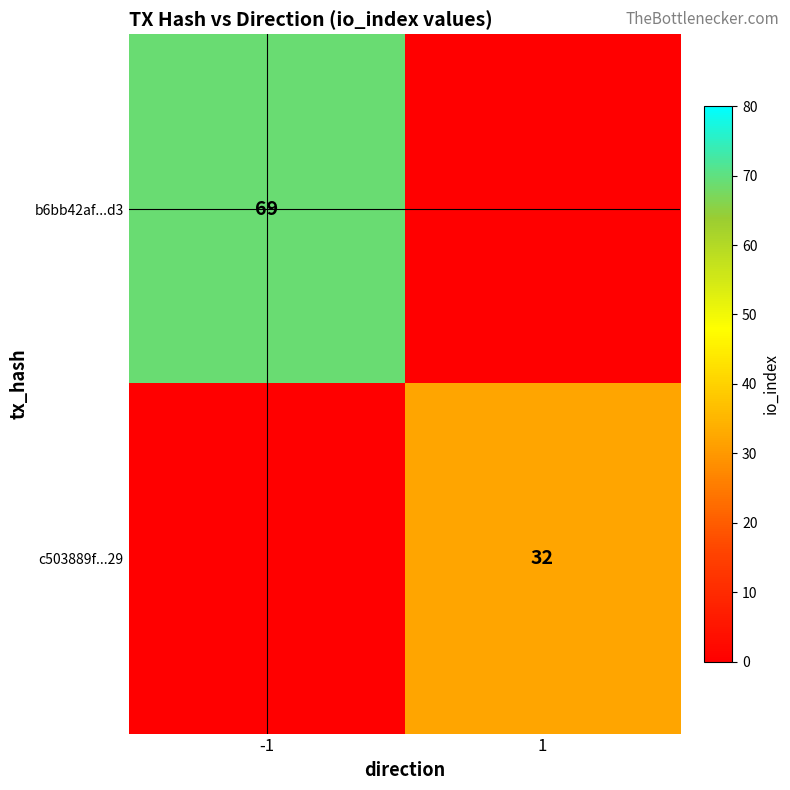

Which label corresponds to the largest value in the chart?

-1